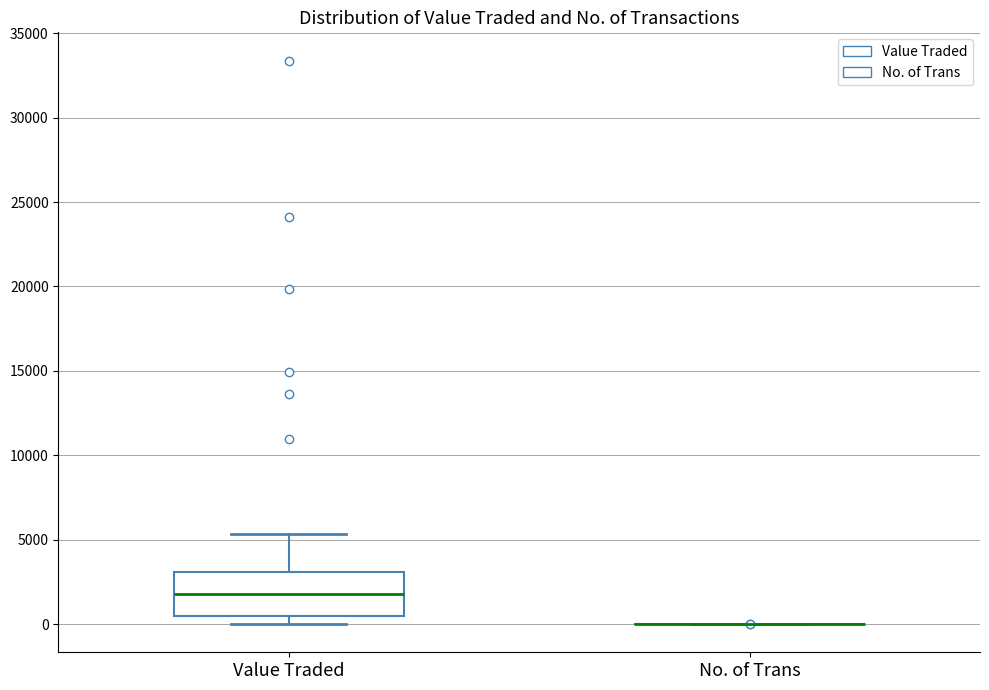

Reading left to right, read every box against the y-axis: the position of its median line, the range the box covers, and the ends of its whiskers. The values are not printed on the chart, so give them approximately, as read against the axis.

Value Traded: median 2000, box 500 to 3000, whiskers 0 to 5500
No. of Trans: box collapsed to a line at 0, whiskers 0 to 0